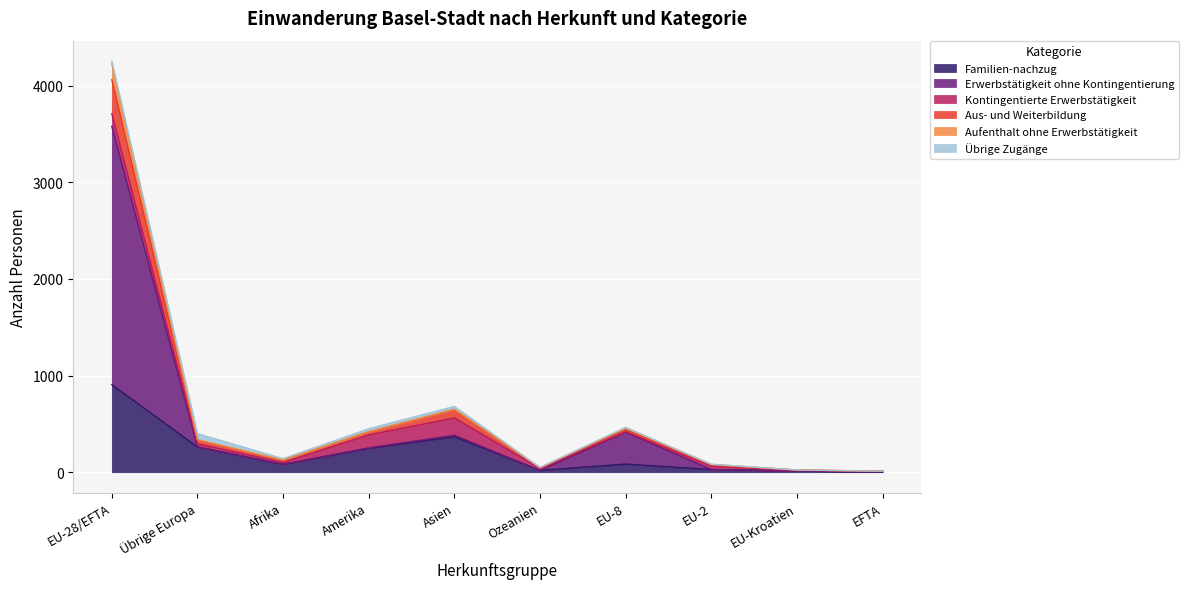

Between Ozeanien and EU-8, which is larger?

EU-8